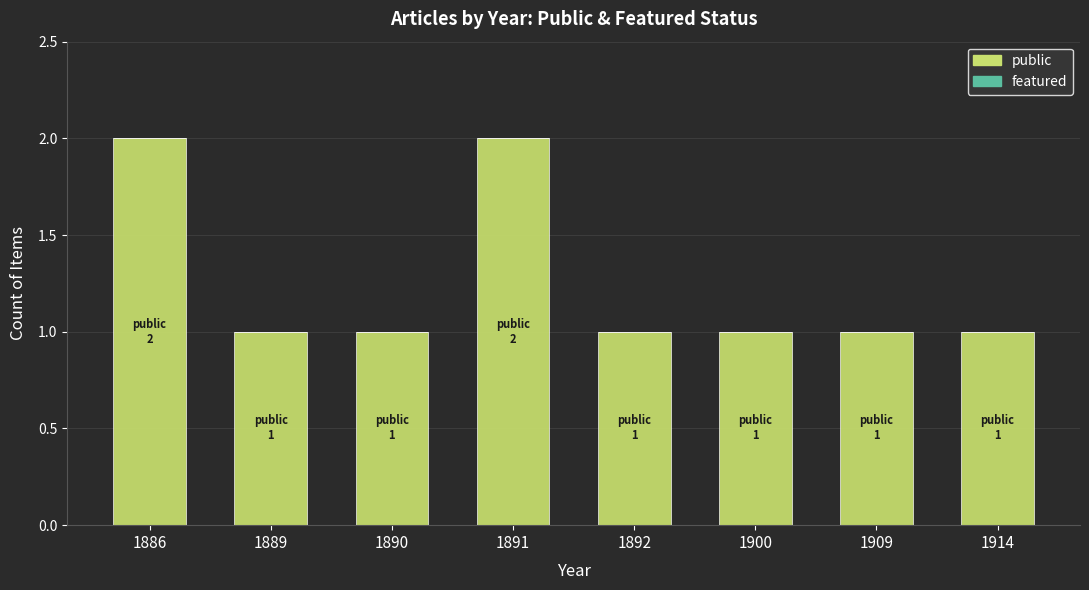

What is the value of the 4th bar from the left?

2